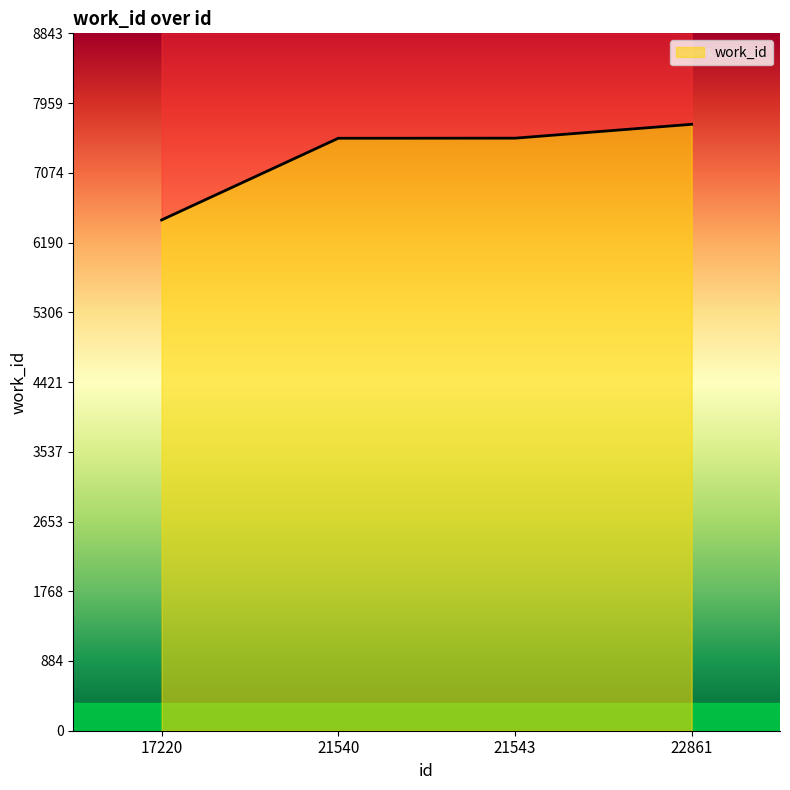

Reading left to right, extract all data points from this chart.

17220=6477	21540=7513	21543=7514	22861=7690